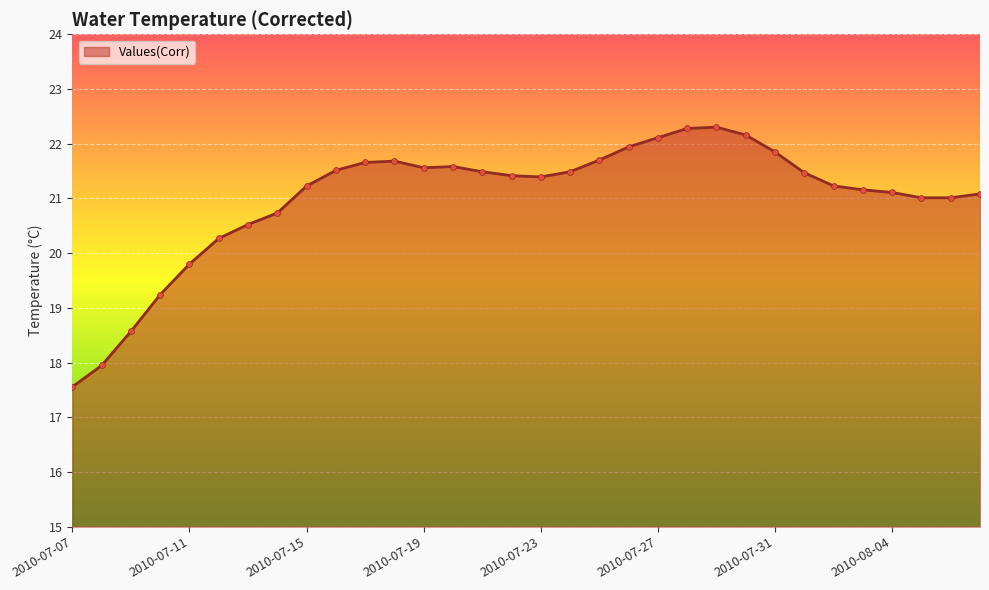

What is the minimum value shown in the chart?

17.6